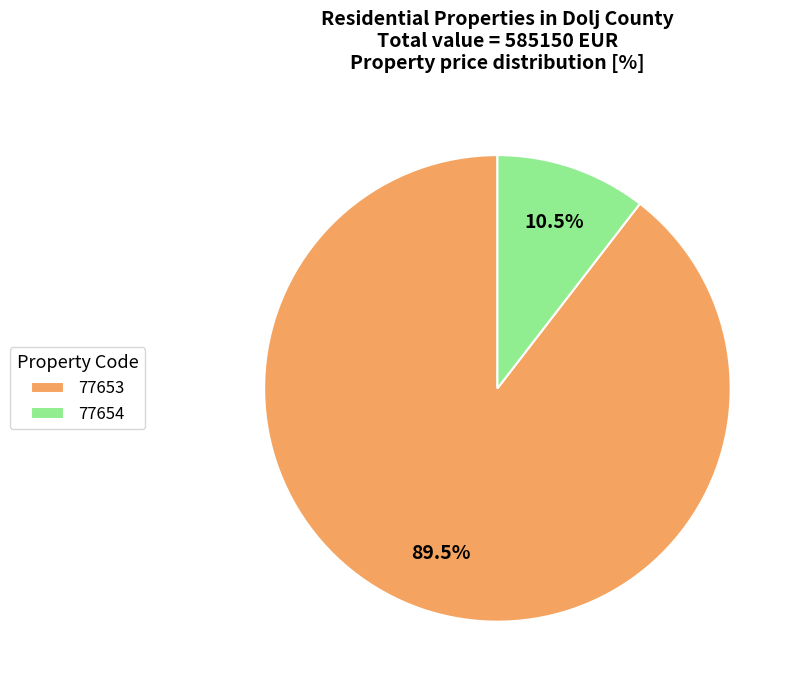

What is the ratio of the value at 77654 to the value at 77653?

0.1